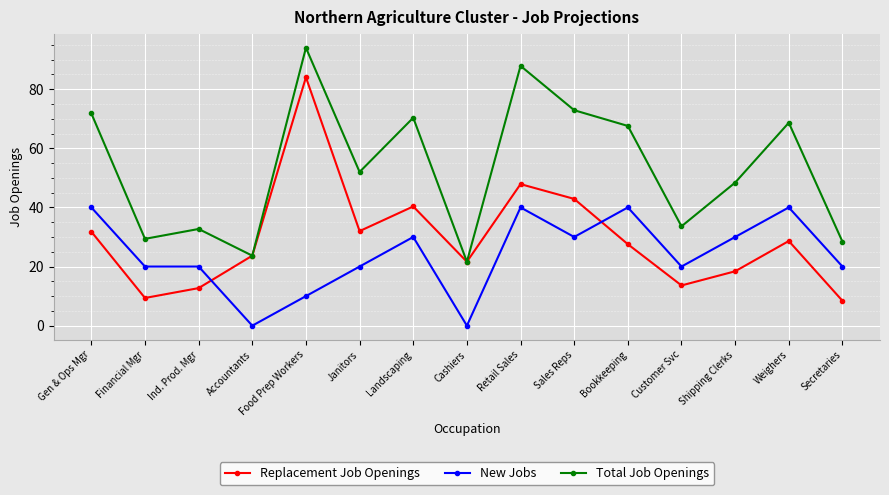

How many lines are shown in the chart?

3